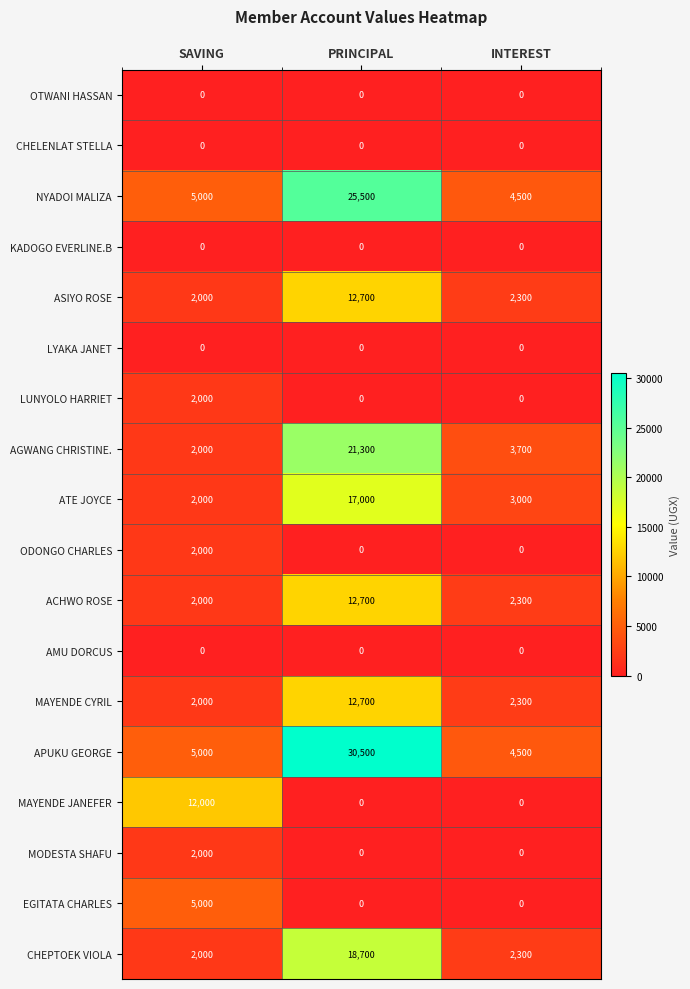

Which category has the highest value across all series?

PRINCIPAL